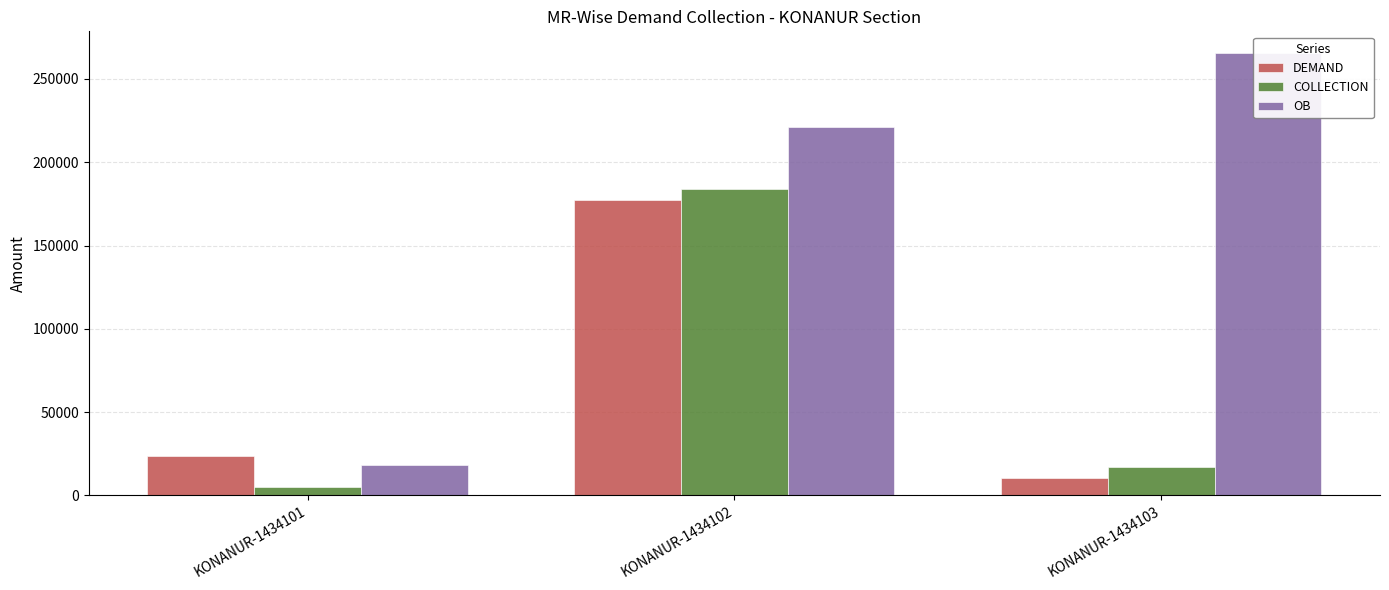

Which has a higher value, KONANUR-1434103 or KONANUR-1434101?

KONANUR-1434101